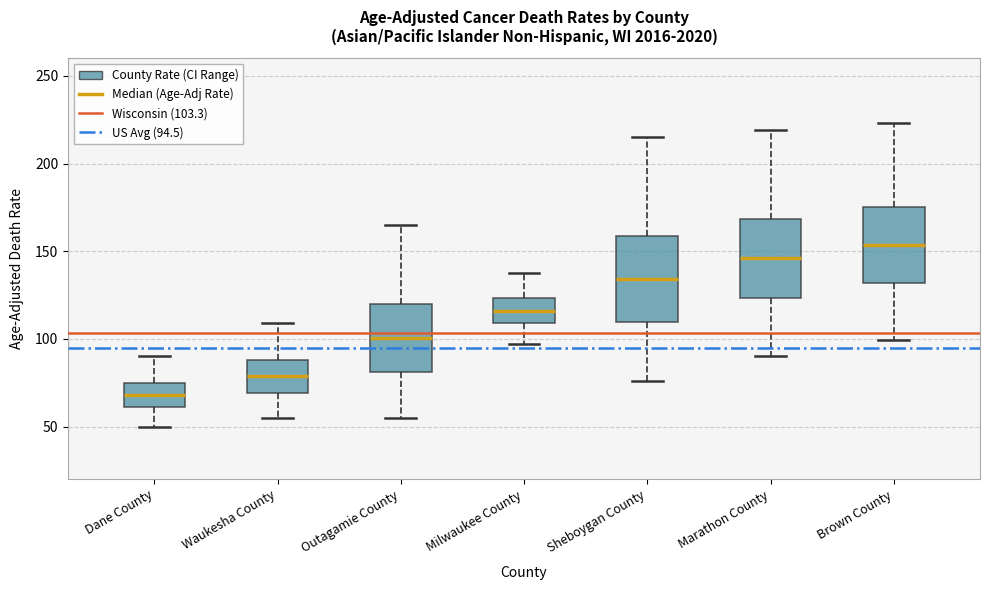

Which box has the highest median line?

Brown County